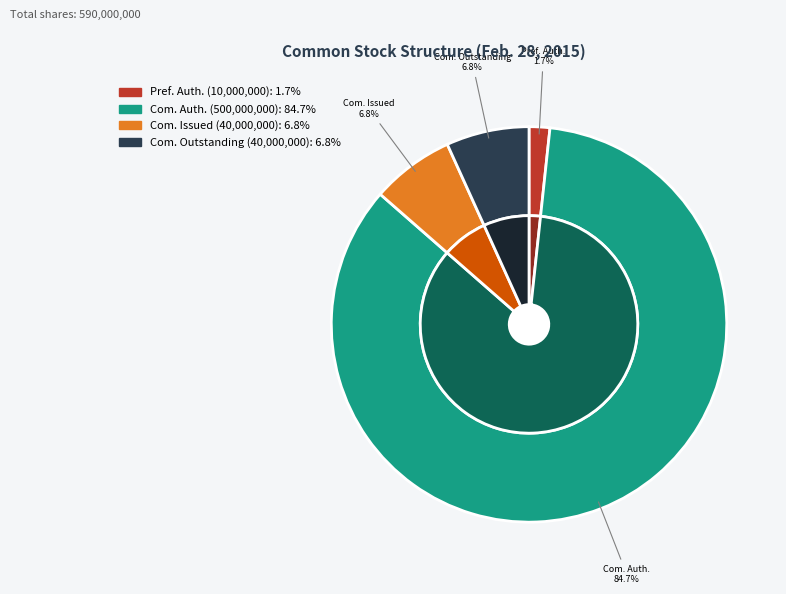

To the nearest percent, what percentage of the pie is Common stock, shares authorized?

85%